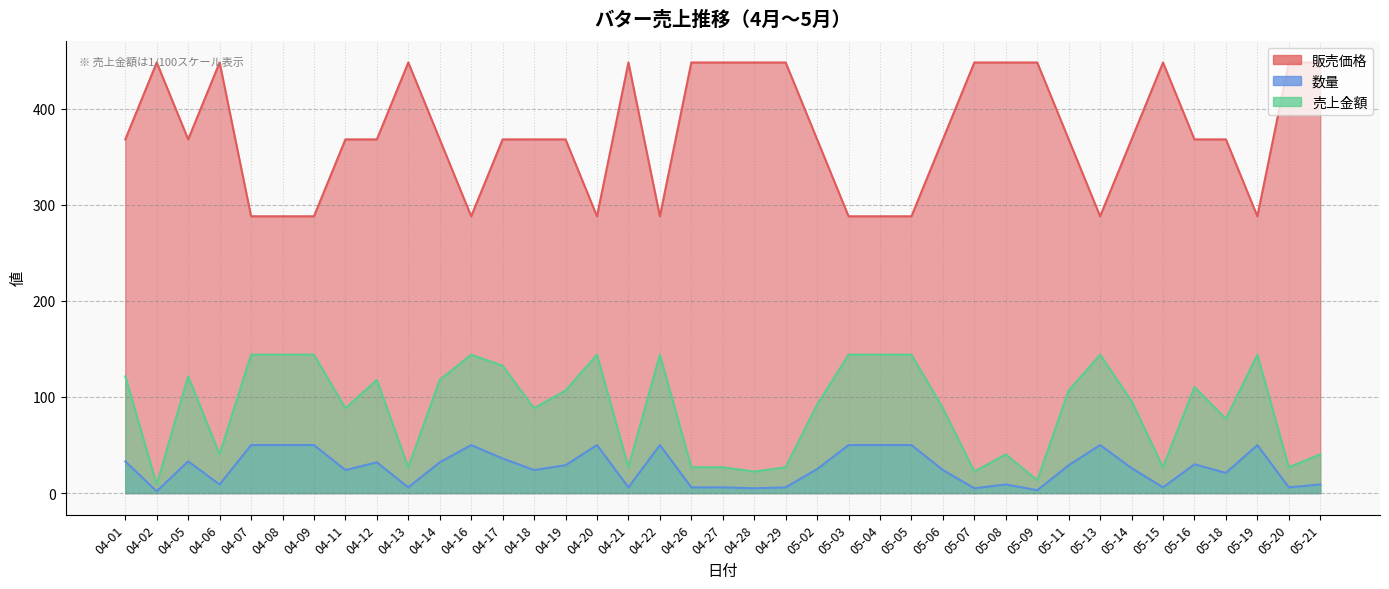

Which category has the highest value in the 数量 series?

04-07